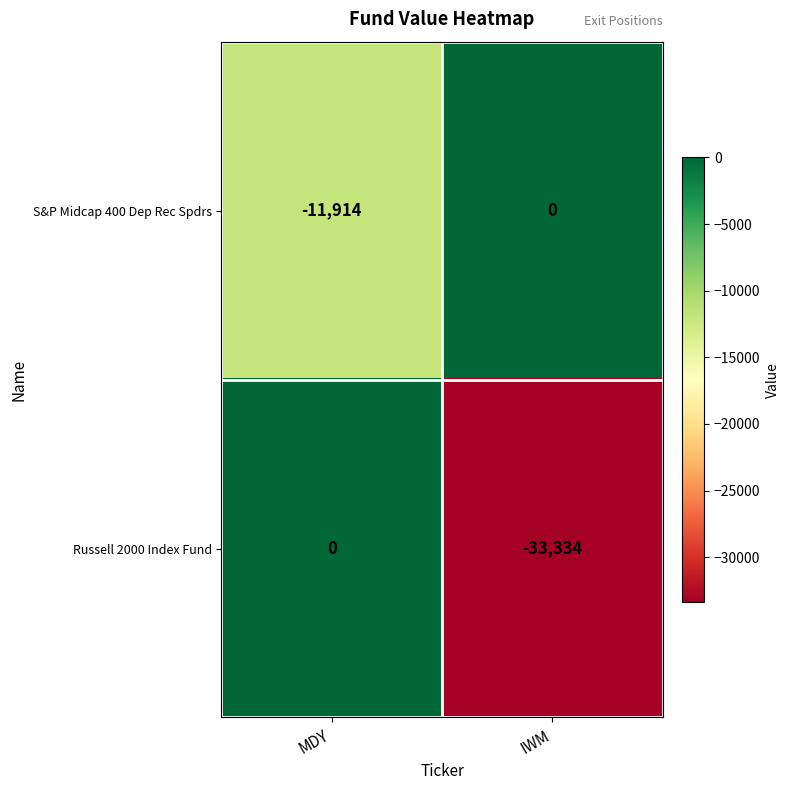

Count the number of data series in this chart.

2